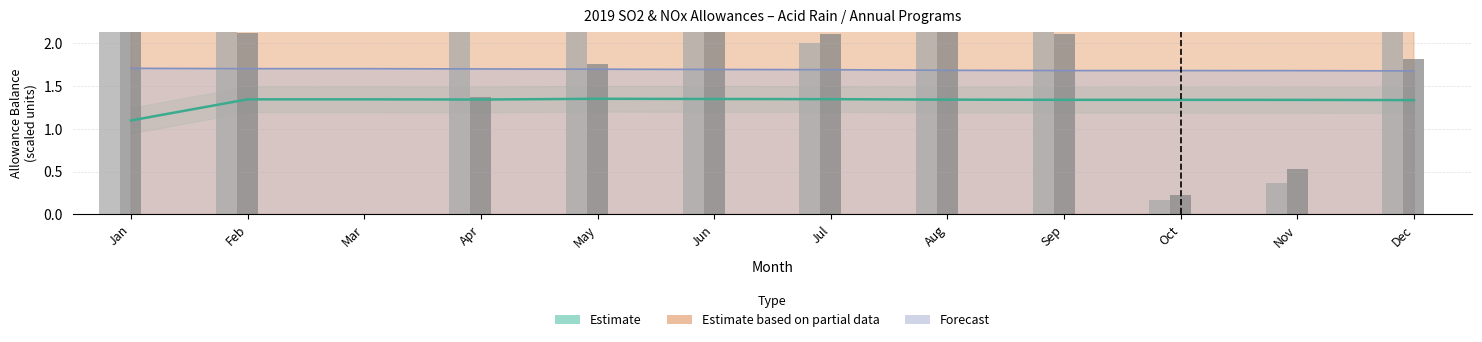

How many data points does each series have?

12